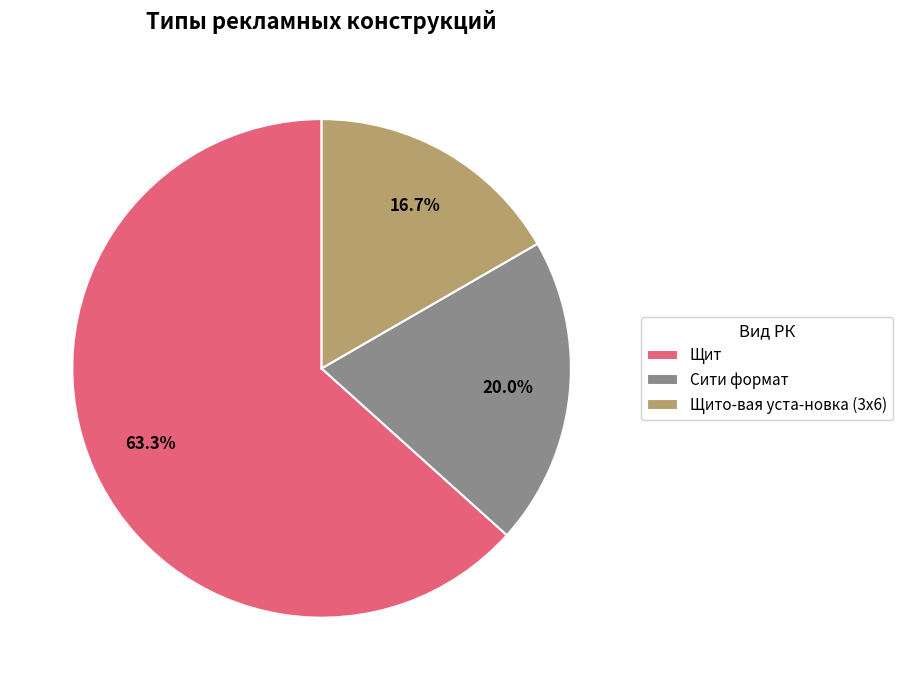

Which slice is the smallest?

Щито-вая уста-новка (3х6)